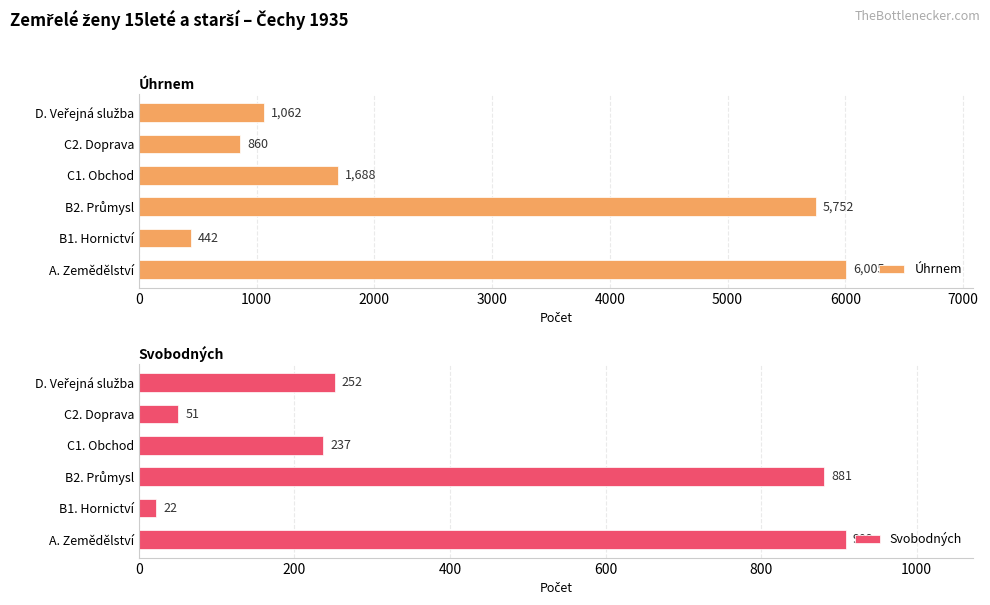

How many values in the Svobodných series are below 252?

3